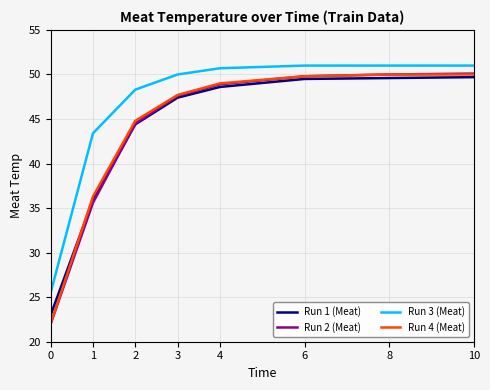

What is the total value across all series at 4?

197.2